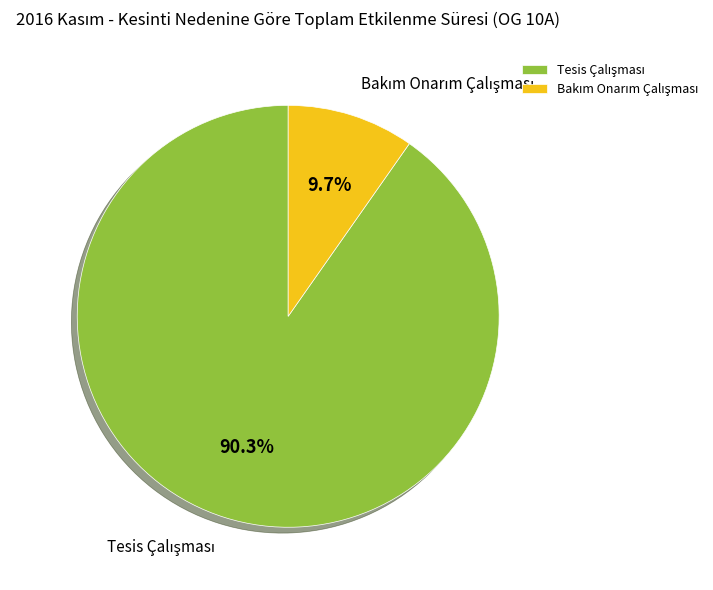

Does any single category account for the majority?

Yes